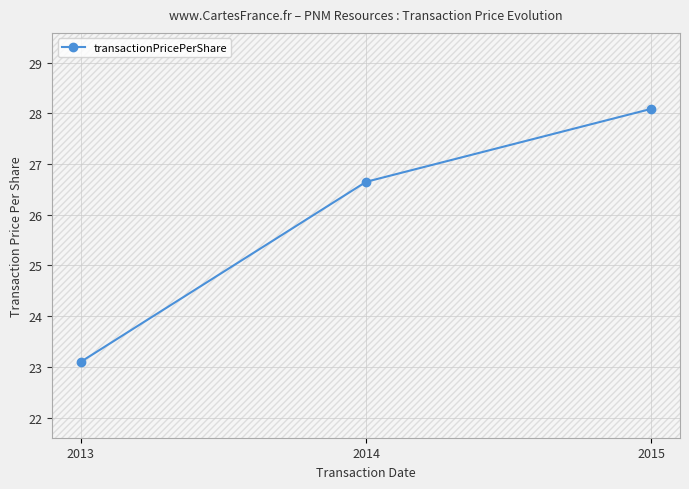

Rank the categories by value from lowest to highest.

2013, 2014, 2015